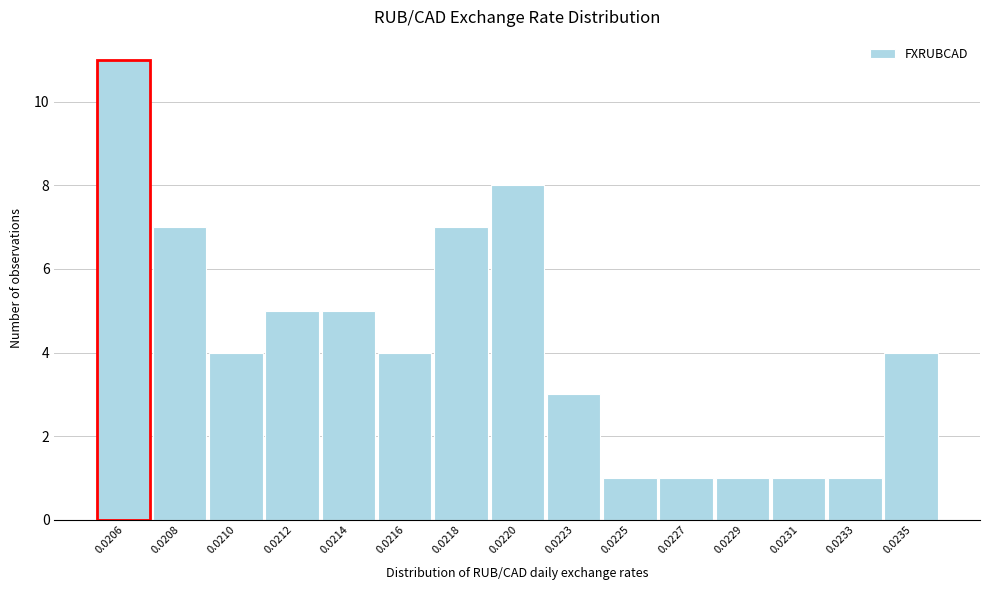

Reading right to left, transcribe all the data shown in this chart.

0.0235=4	0.0233=1	0.0231=1	0.0229=1	0.0227=1	0.0225=1	0.0223=3	0.0220=8	0.0218=7	0.0216=4	0.0214=5	0.0212=5	0.0210=4	0.0208=7	0.0206=11